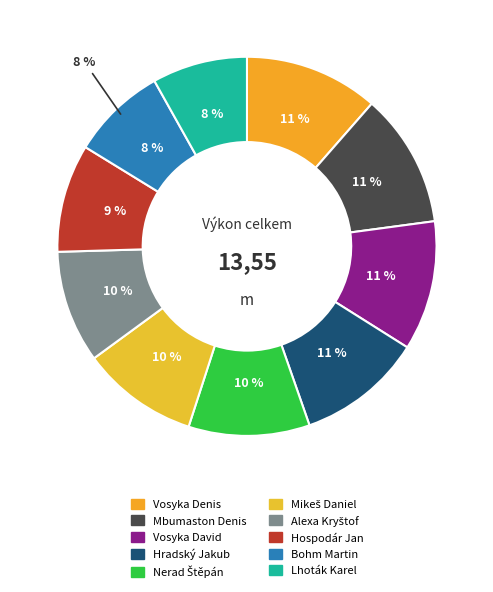

What is the smallest slice in the pie chart?

Bohm Martin